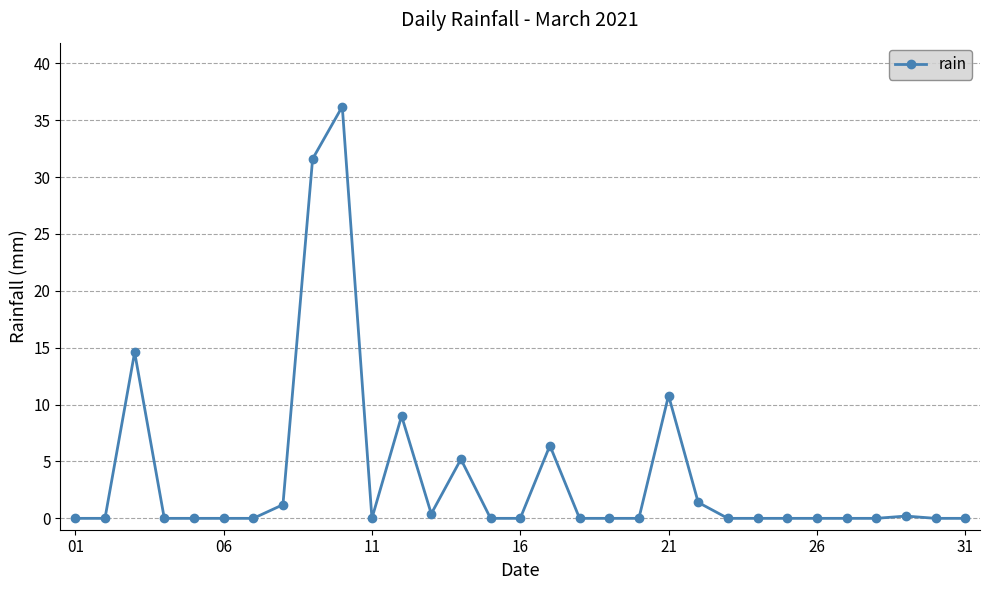

What is the value of the 14th point from the left?

5.2